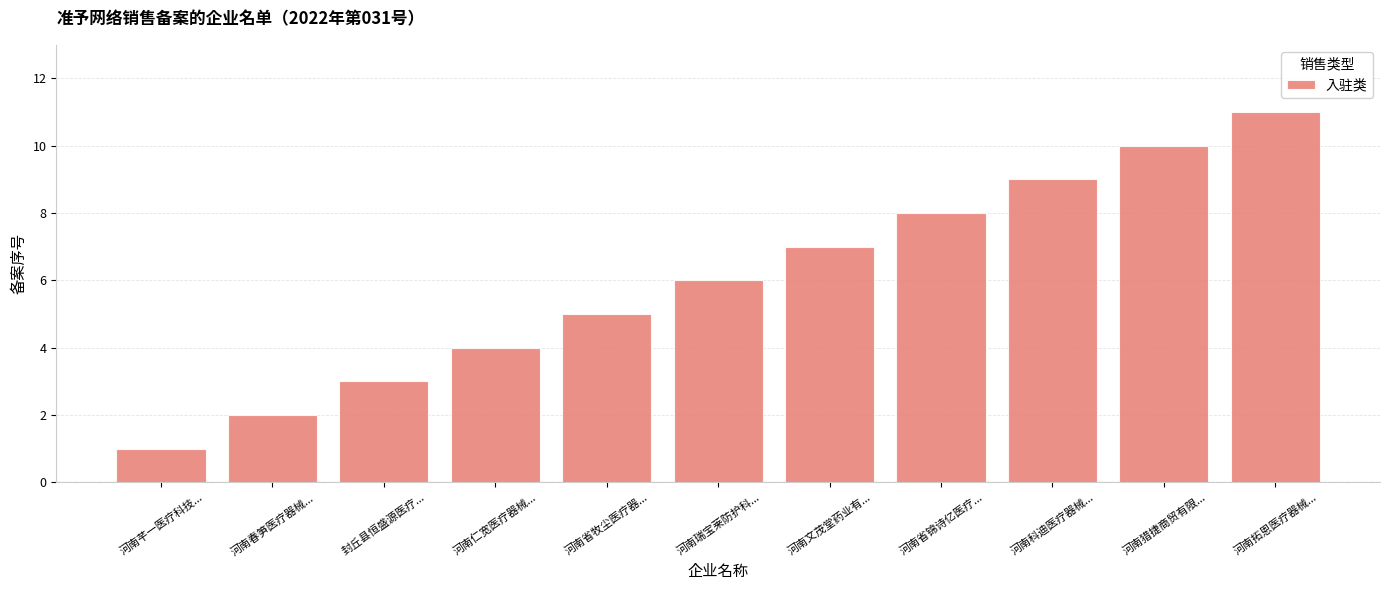

Rank the categories by value from highest to lowest.

河南拓恩医疗器械..., 河南猎捷商贸有限..., 河南科迪医疗器械..., 河南省锦诗亿医疗..., 河南文茂堂药业有..., 河南瑞宝莱防护科..., 河南省牧尘医疗器..., 河南仁宽医疗器械..., 封丘县恒盛源医疗..., 河南春笋医疗器械..., 河南芊一医疗科技...